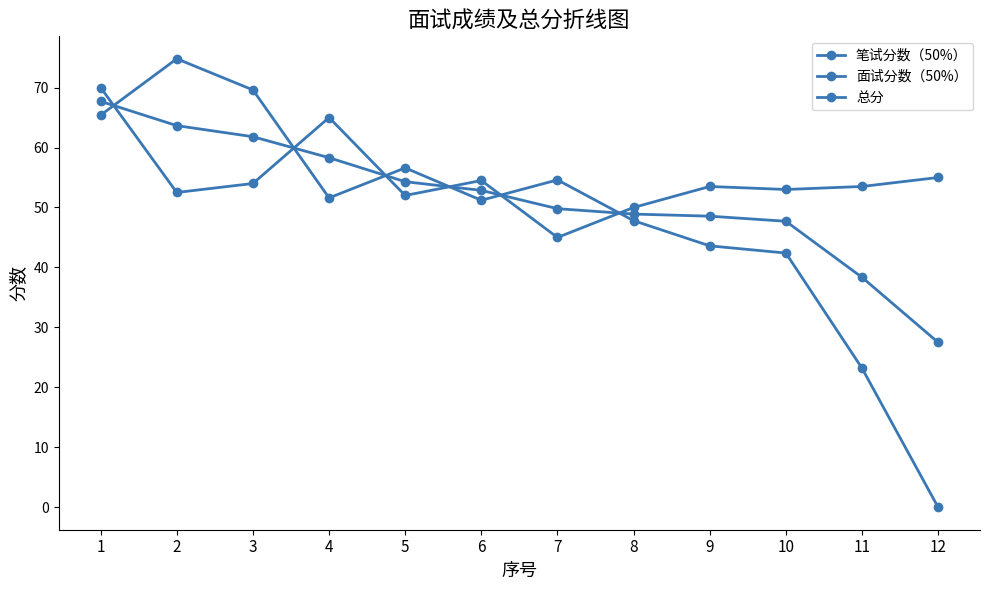

Does the chart have visible grid lines?

No